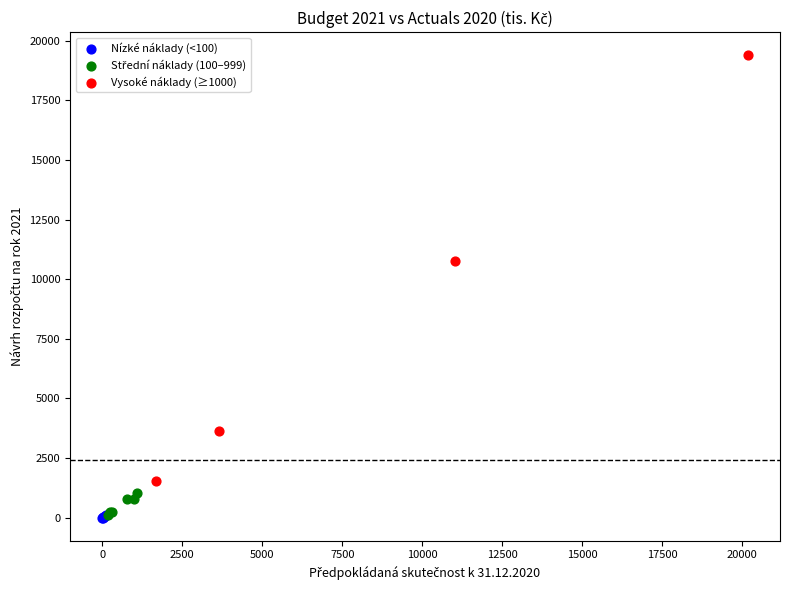

Which series reaches the maximum Y coordinate?

Vysoké náklady (≥1000)